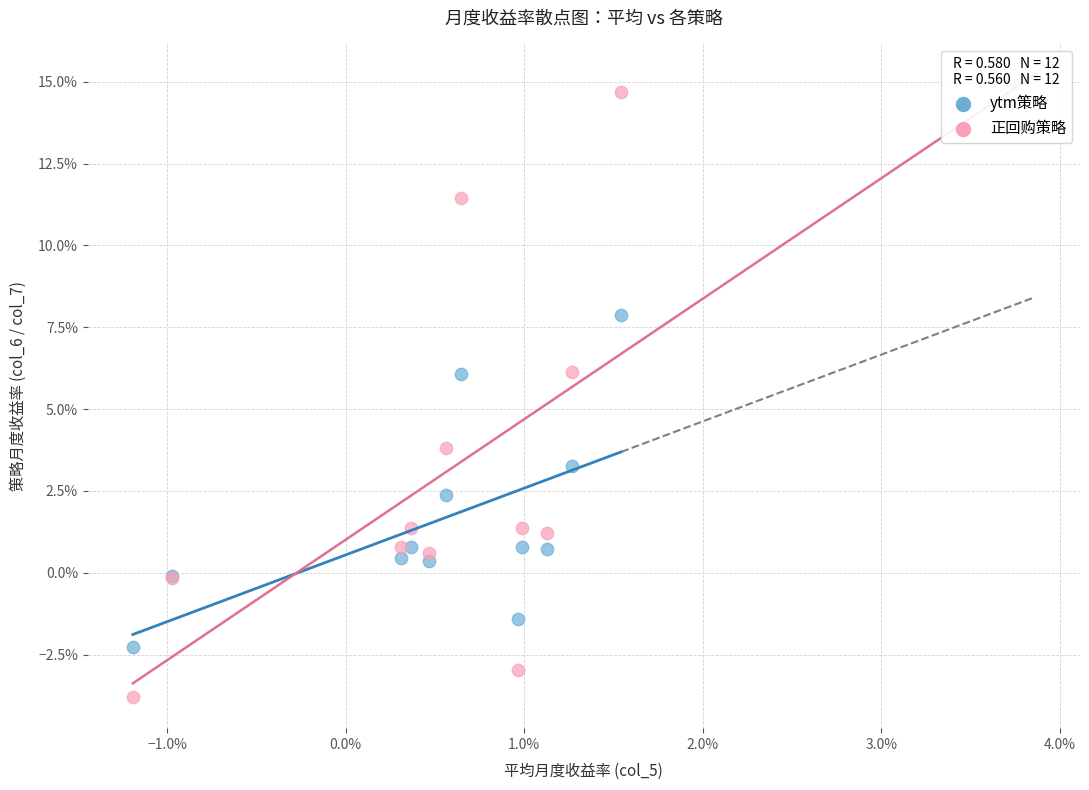

Which series has the largest Y range (max minus min)?

正回购策略